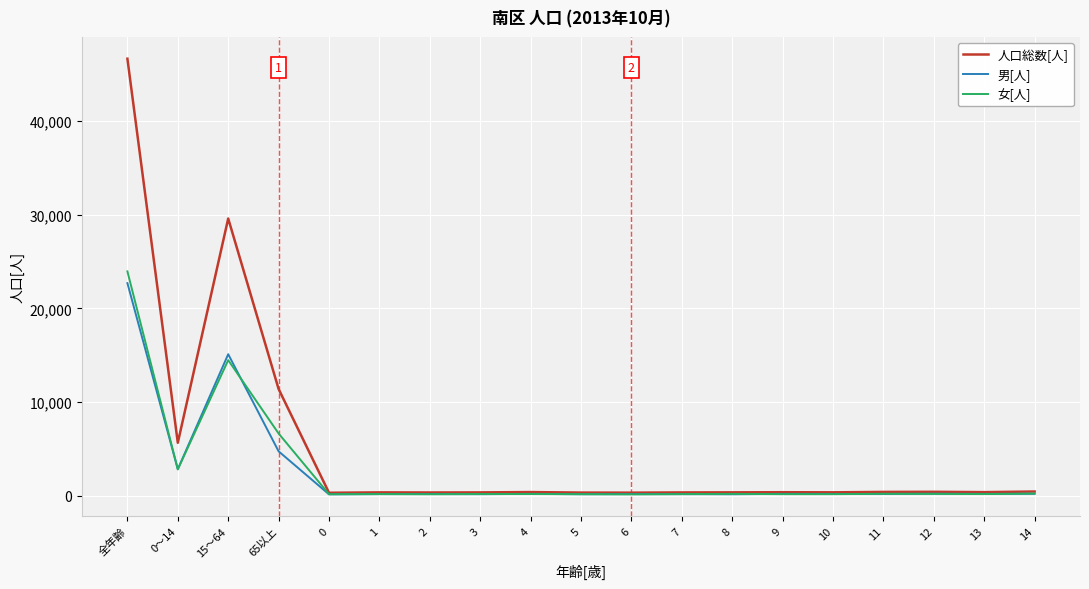

Which series has the largest total across all categories?

人口総数[人]